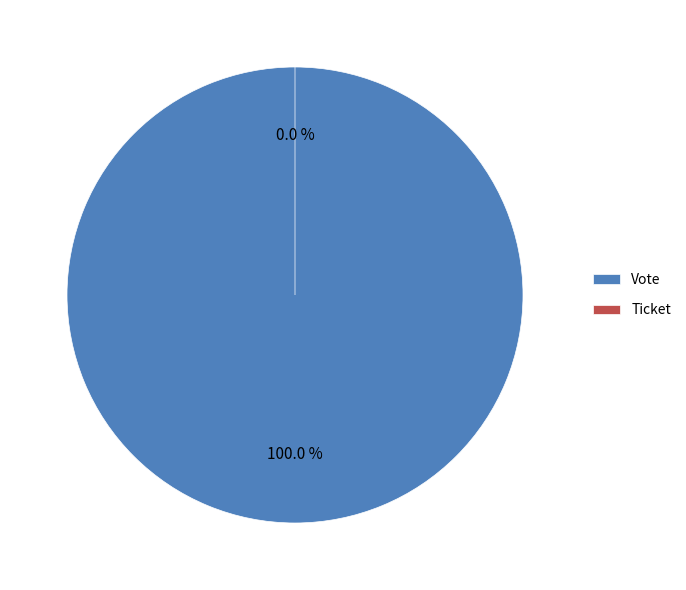

What is the change in value from Vote to Ticket?

-1